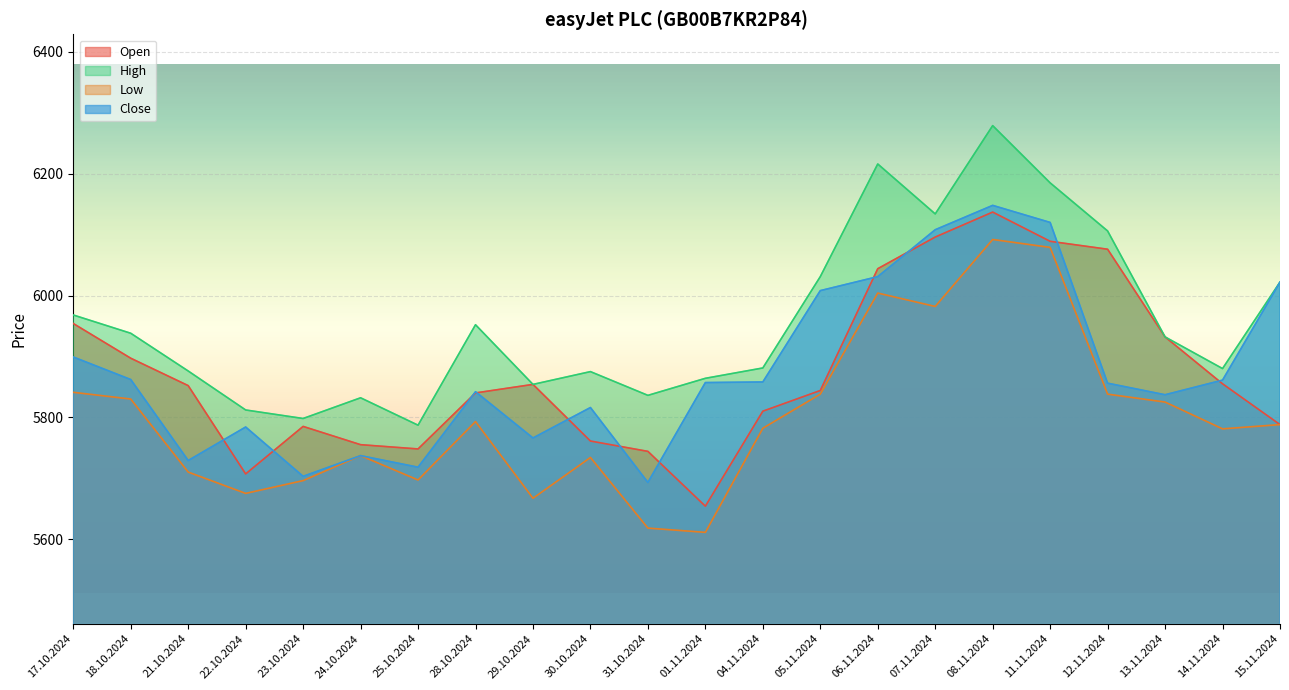

How many data points in High are above 5932?

10